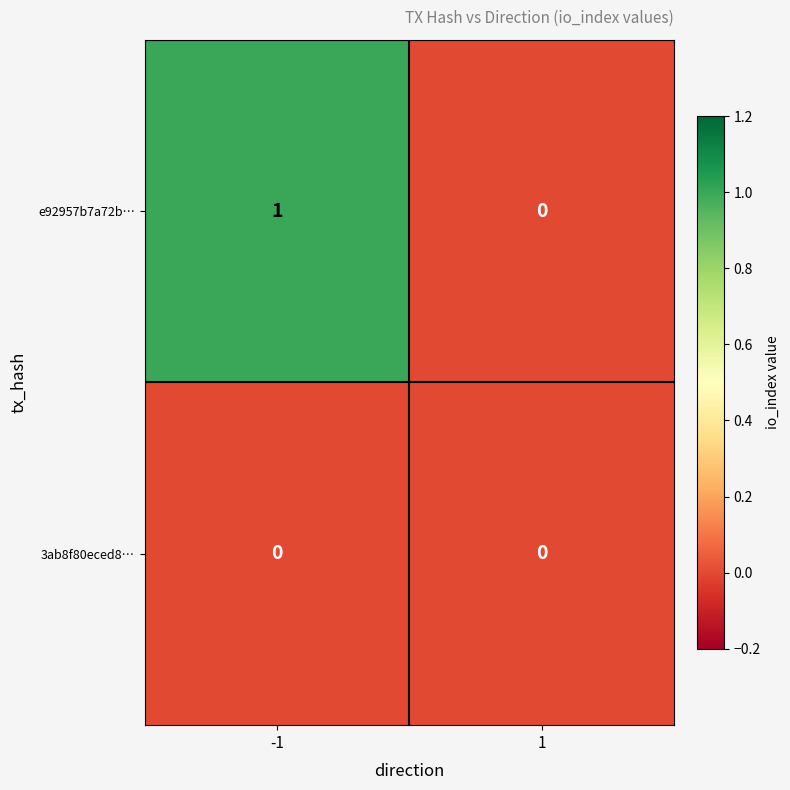

The 3ab8f80eced8… series shows 0 at -1. True or false?

True